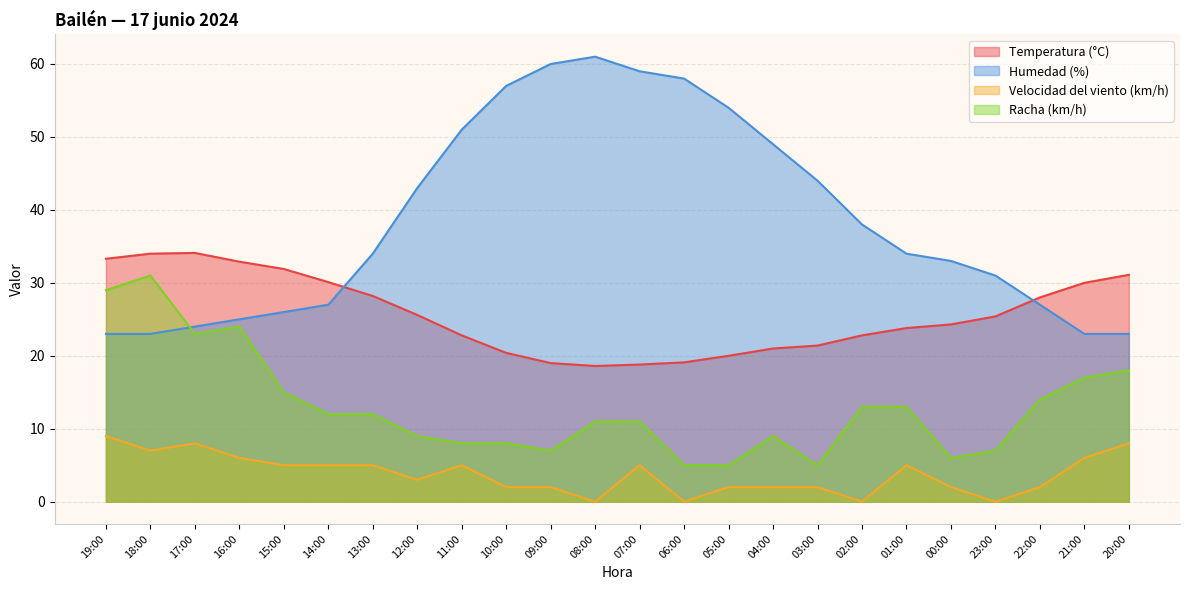

Rank the series at 15:00 from highest to lowest value.

Temperatura (°C), Humedad (%), Racha (km/h), Velocidad del viento (km/h)